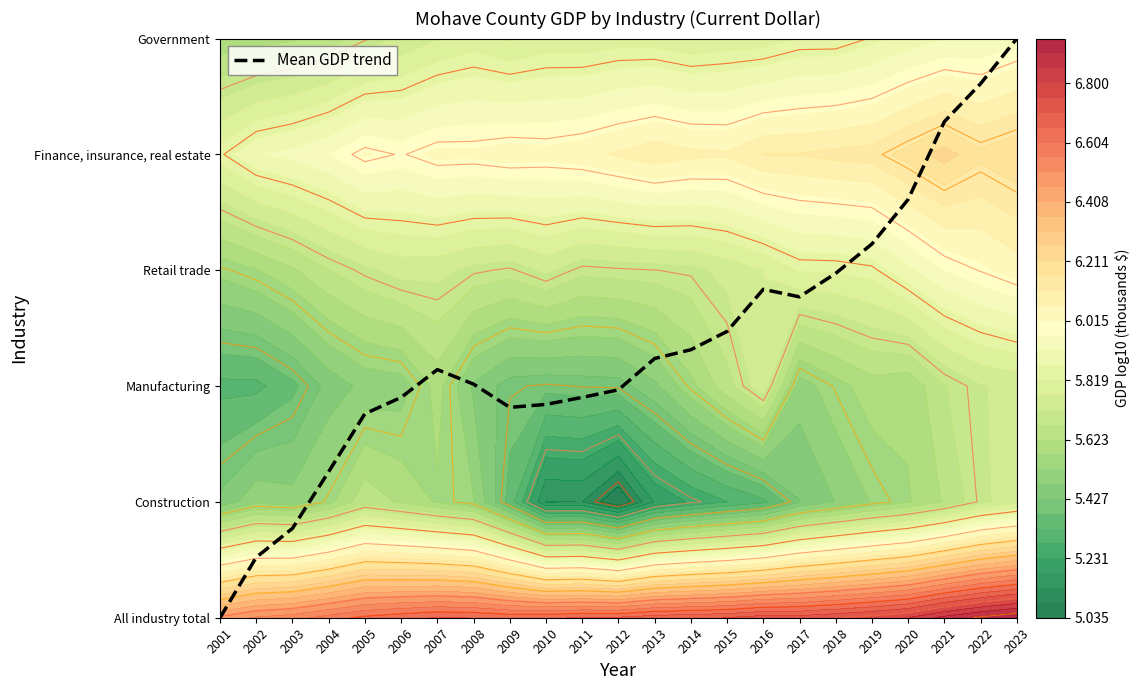

Reading right to left, what are all the values shown in this chart?

2023=5.0	2022=4.6	2021=4.3	2020=3.6	2019=3.2	2018=3.0	2017=2.8	2016=2.8	2015=2.5	2014=2.3	2013=2.2	2012=2.0	2011=1.9	2010=1.8	2009=1.8	2008=2.0	2007=2.1	2006=1.9	2005=1.8	2004=1.3	2003=0.8	2002=0.5	2001=0.0